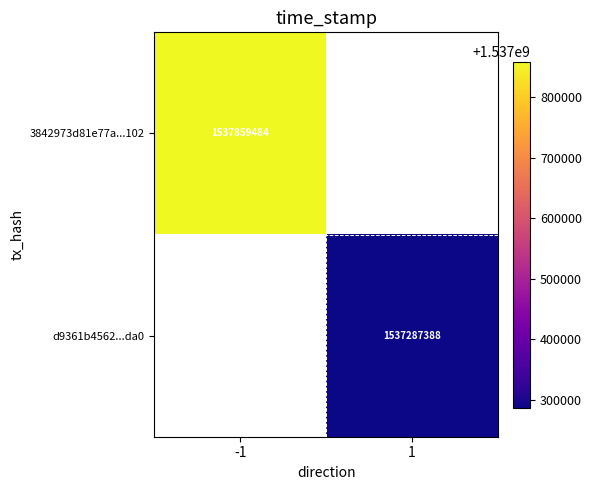

The value of 3842973d81e77a...102 at -1 is 2529150905. True or false?

False